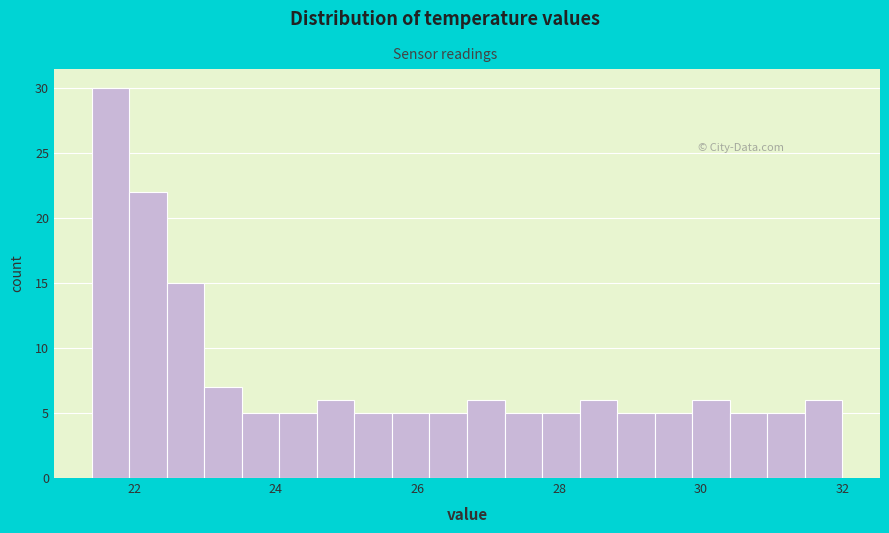

Read against the x-axis, roughly where is the centre of the tallest bar?

21.6